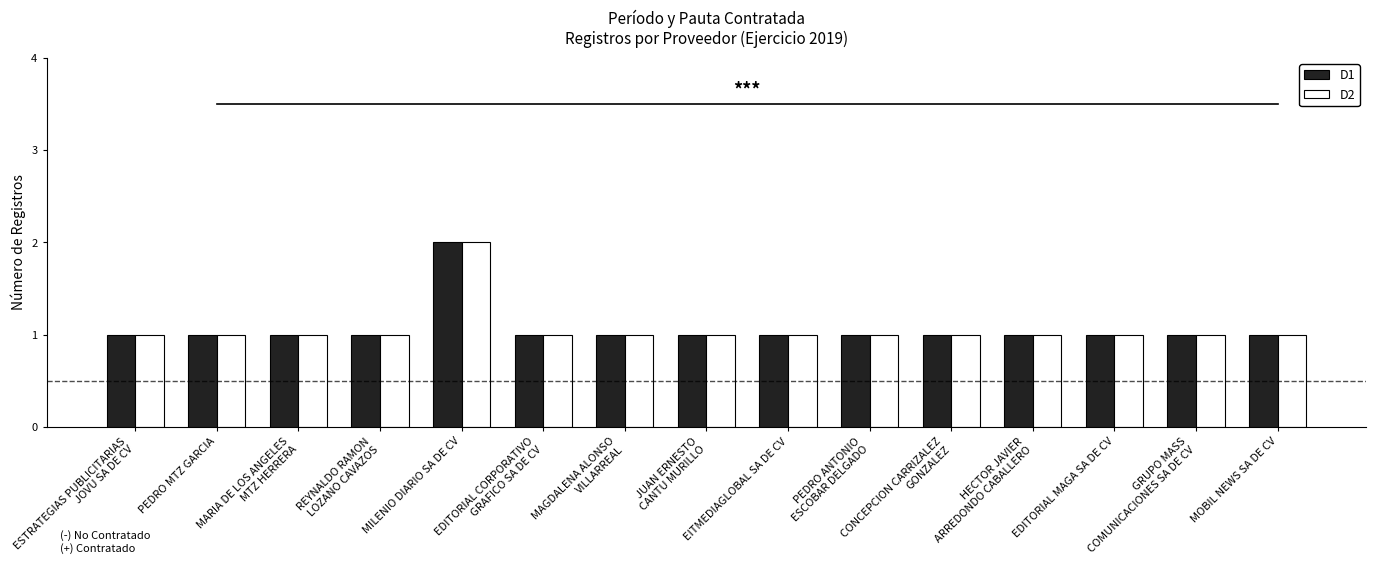

At which category is the sum across all series the highest?

MILENIO DIARIO SA DE CV